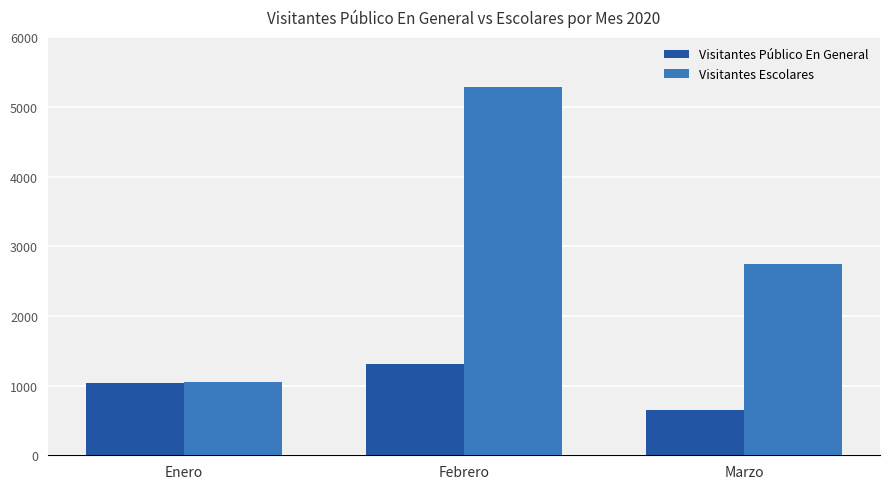

Rank the categories by Visitantes Público En General value from lowest to highest.

Marzo, Enero, Febrero